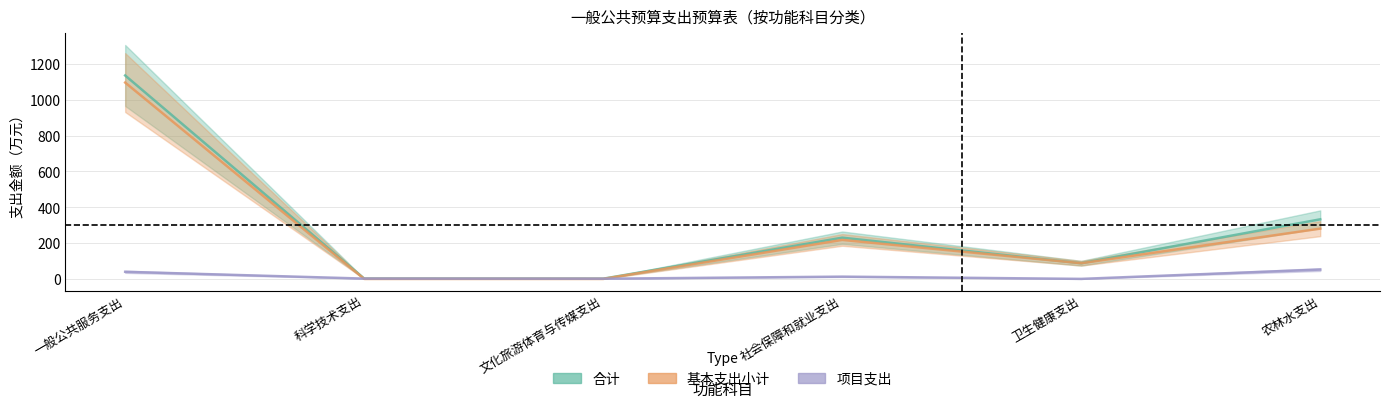

True or false: 项目支出 and 合计 intersect in this chart.

False